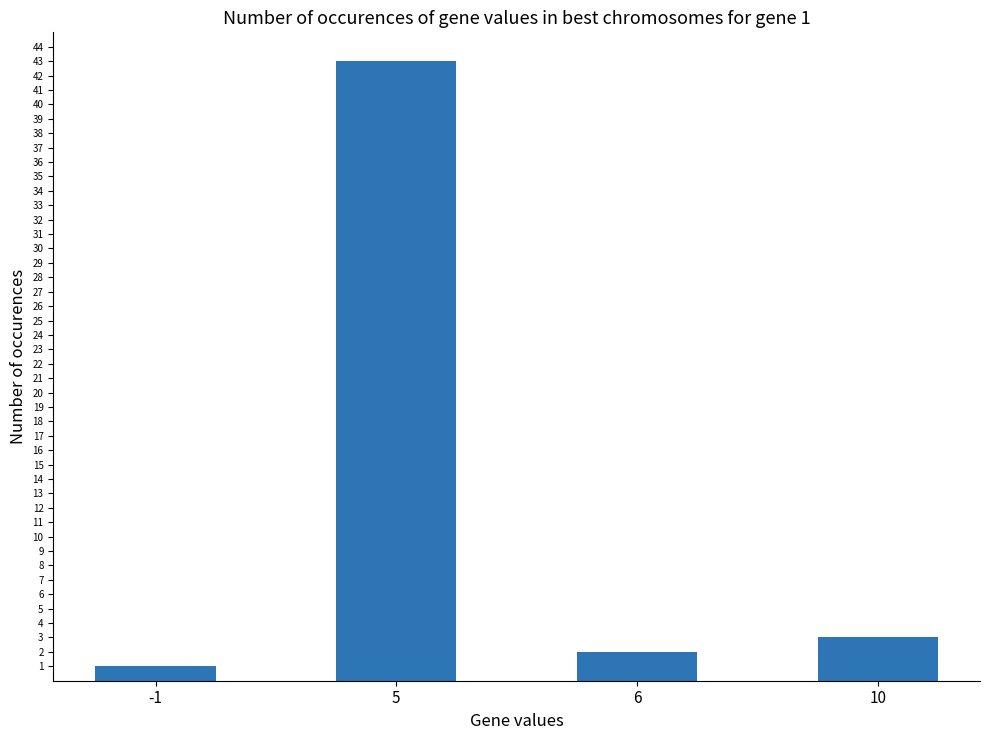

What is the minimum value shown in the chart?

1